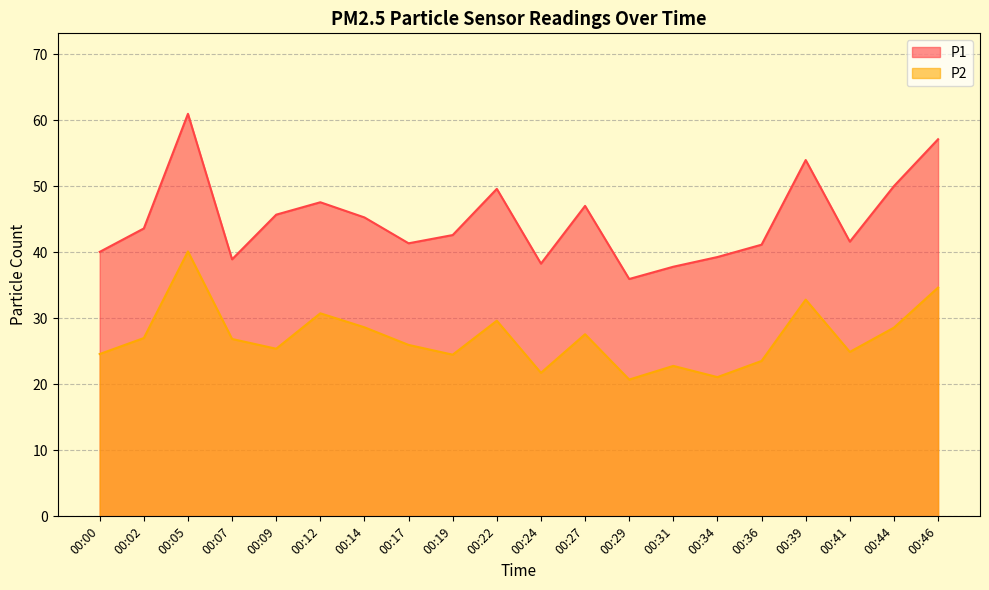

What is the average value of the P1 series?

44.9